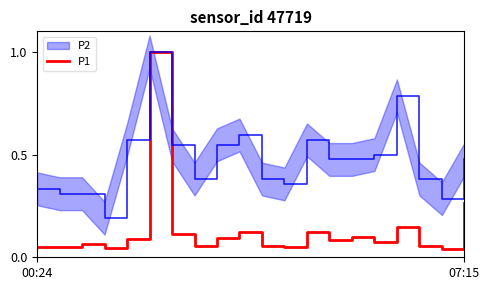

How many points are lower than both their immediate neighbors (excluding endpoints)?

7